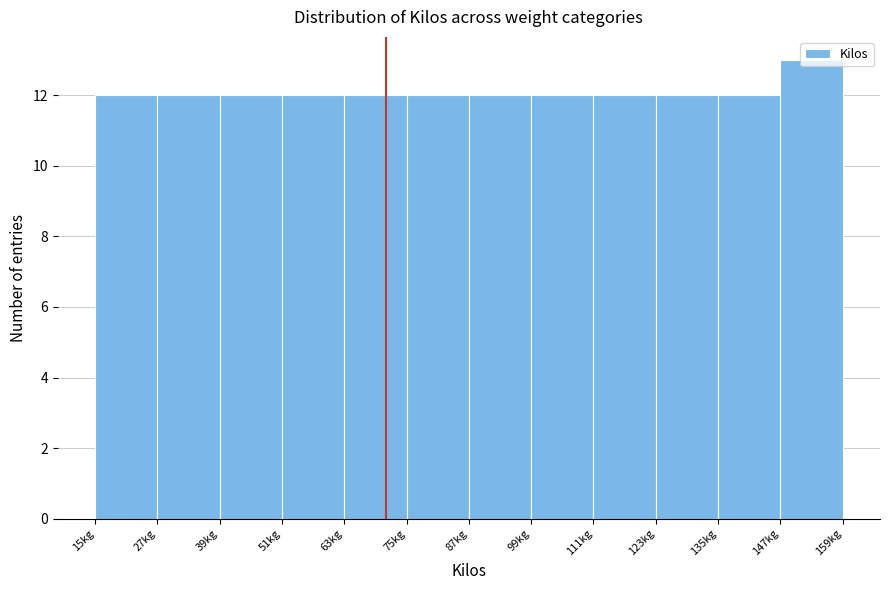

Reading left to right, list every bar in this chart as the range it spans on the x-axis followed by its height. Neither the bar edges nor the heights are printed on the chart, so give them approximately, as read against the axes.

15 to 27: 12
27 to 39: 12
39 to 51: 12
51 to 63: 12
63 to 75: 12
75 to 87: 12
87 to 99: 12
99 to 111: 12
111 to 123: 12
123 to 135: 12
135 to 147: 12
147 to 159: 13